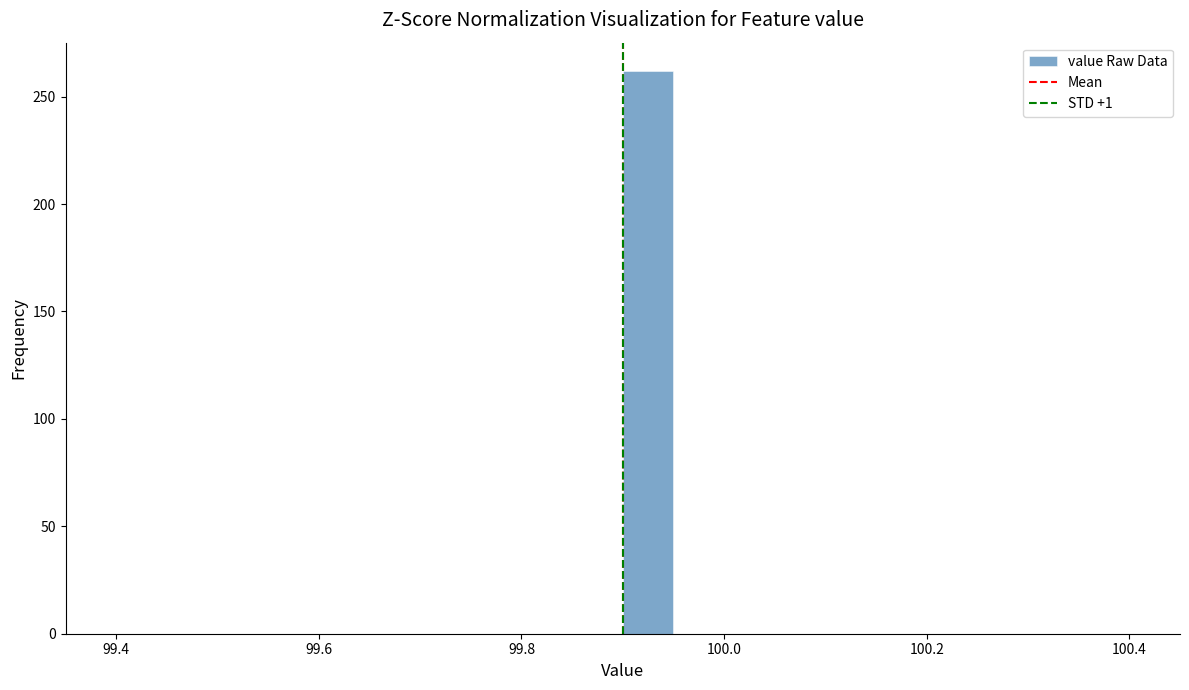

Read against the x-axis, roughly where is the centre of the tallest bar?

99.92